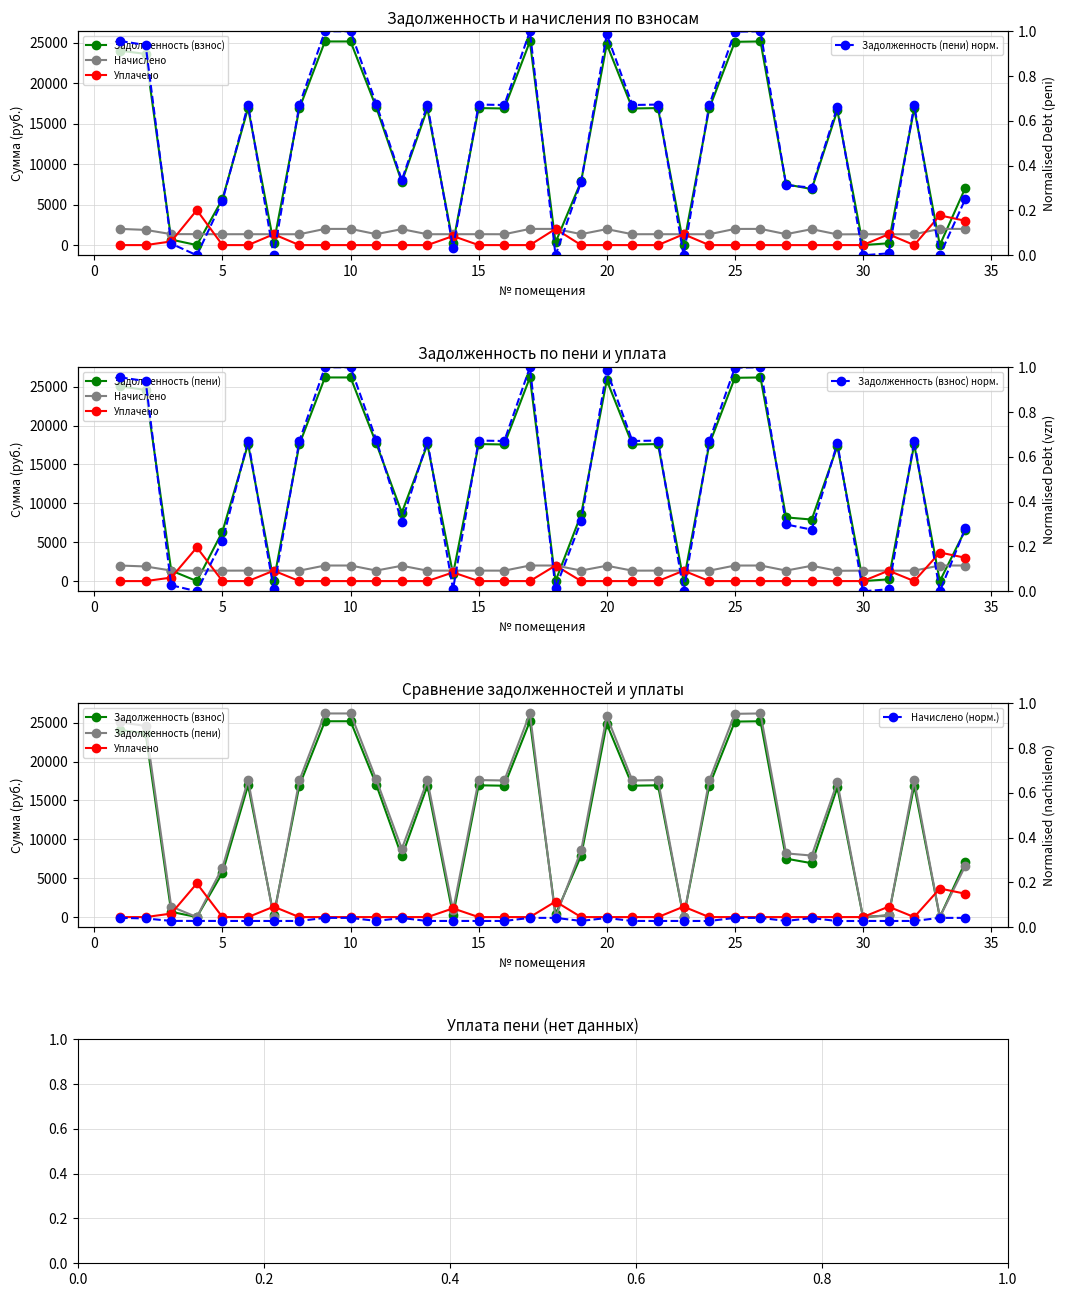

Which category has the lowest value in the uplacheno series?

1